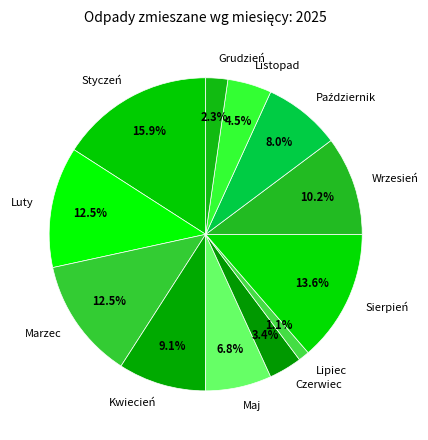

Is there a majority slice in this chart?

No